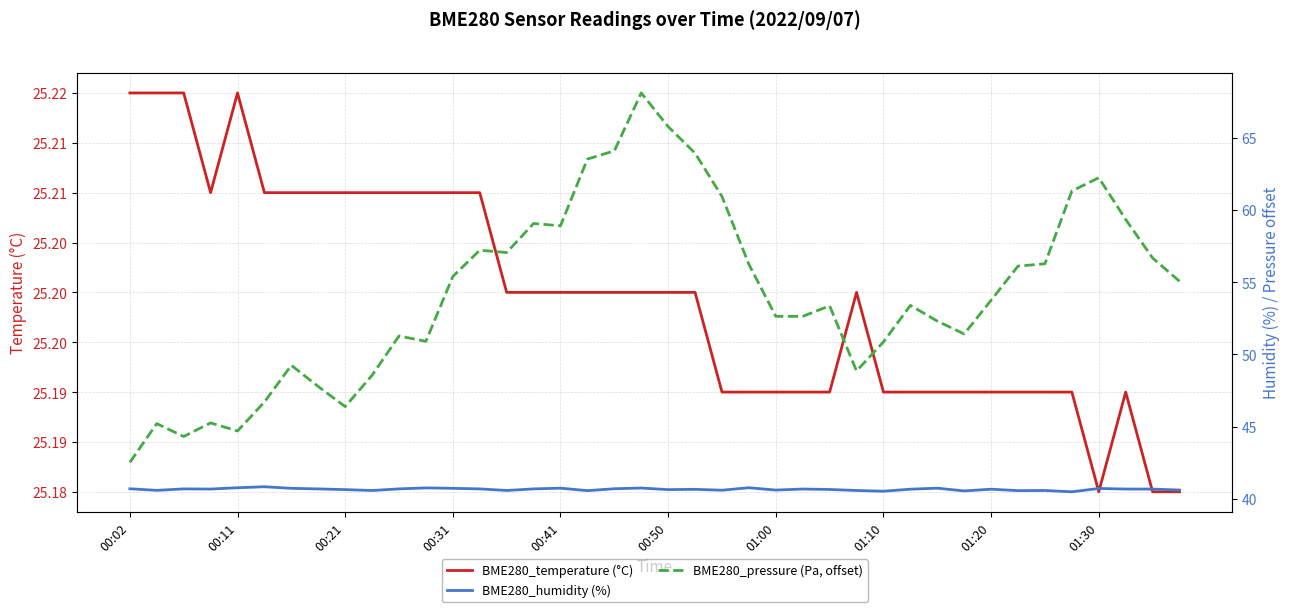

How many BME280_temperature (°C) values are between 25 and 26?

40